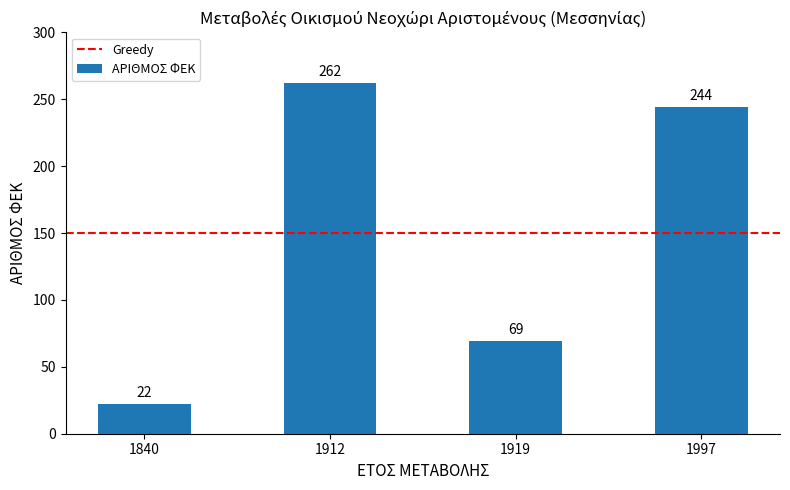

Approximately how many times larger is the value at 1912 compared to 1919?

3.8